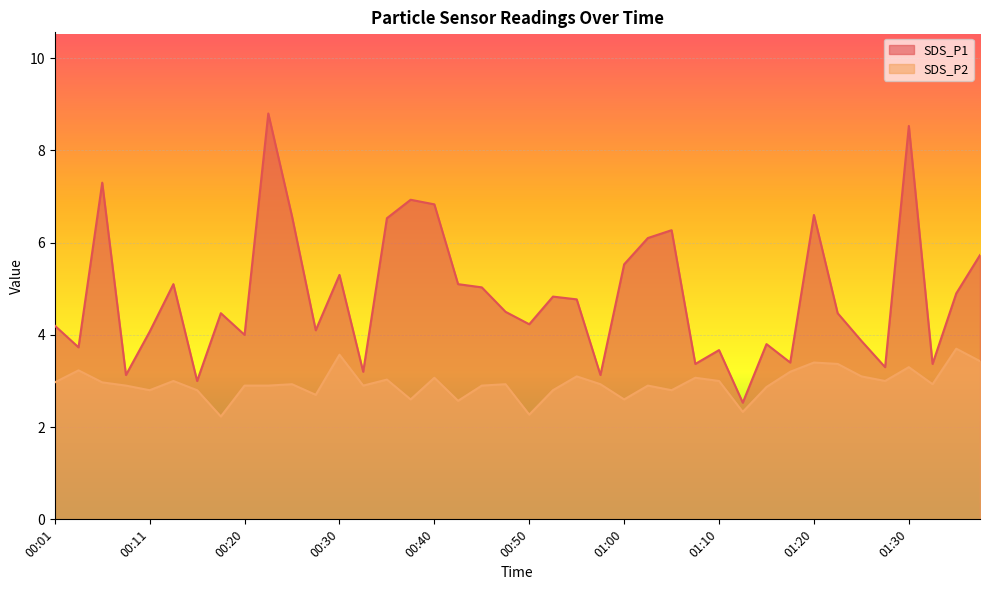

True or false: SDS_P1 has more than 2 interior local peaks.

True